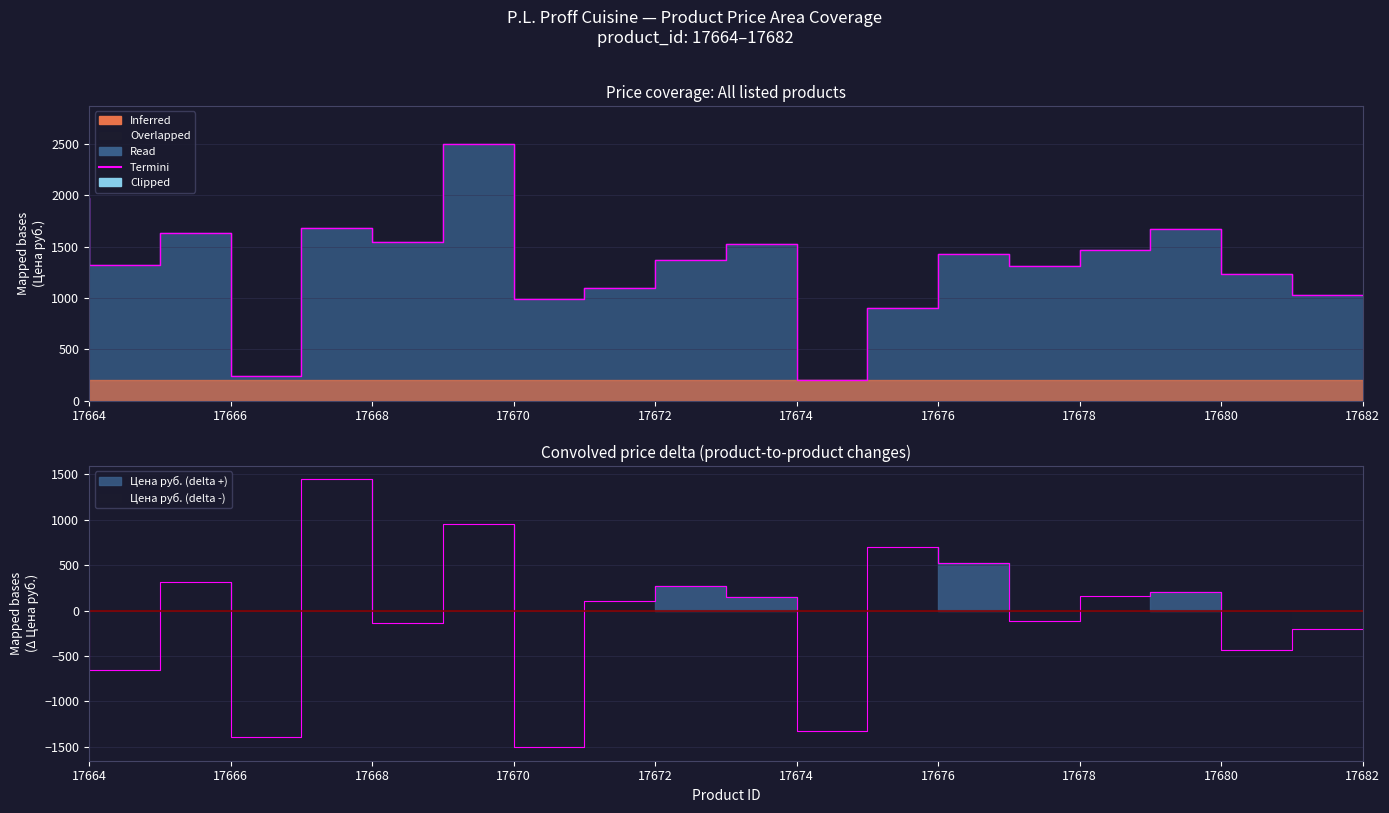

How many values are below 1370?

9